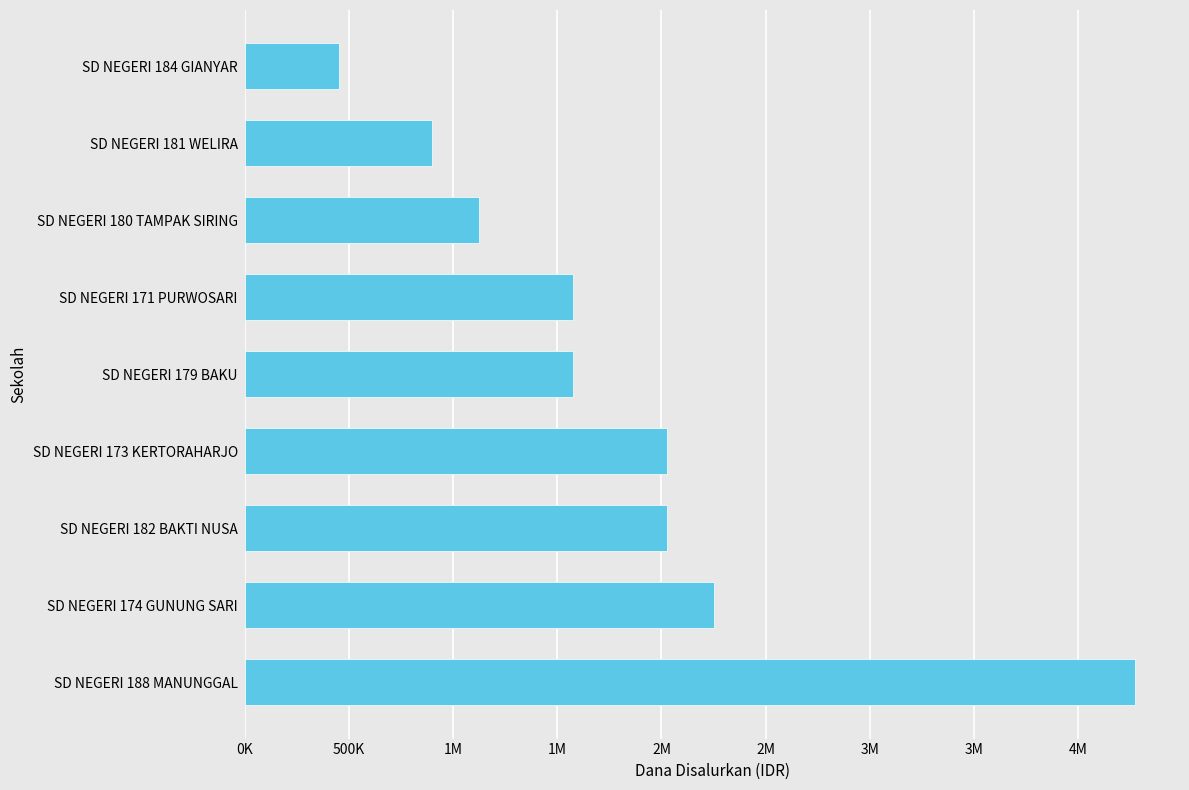

How many data points are above 1575000?

4